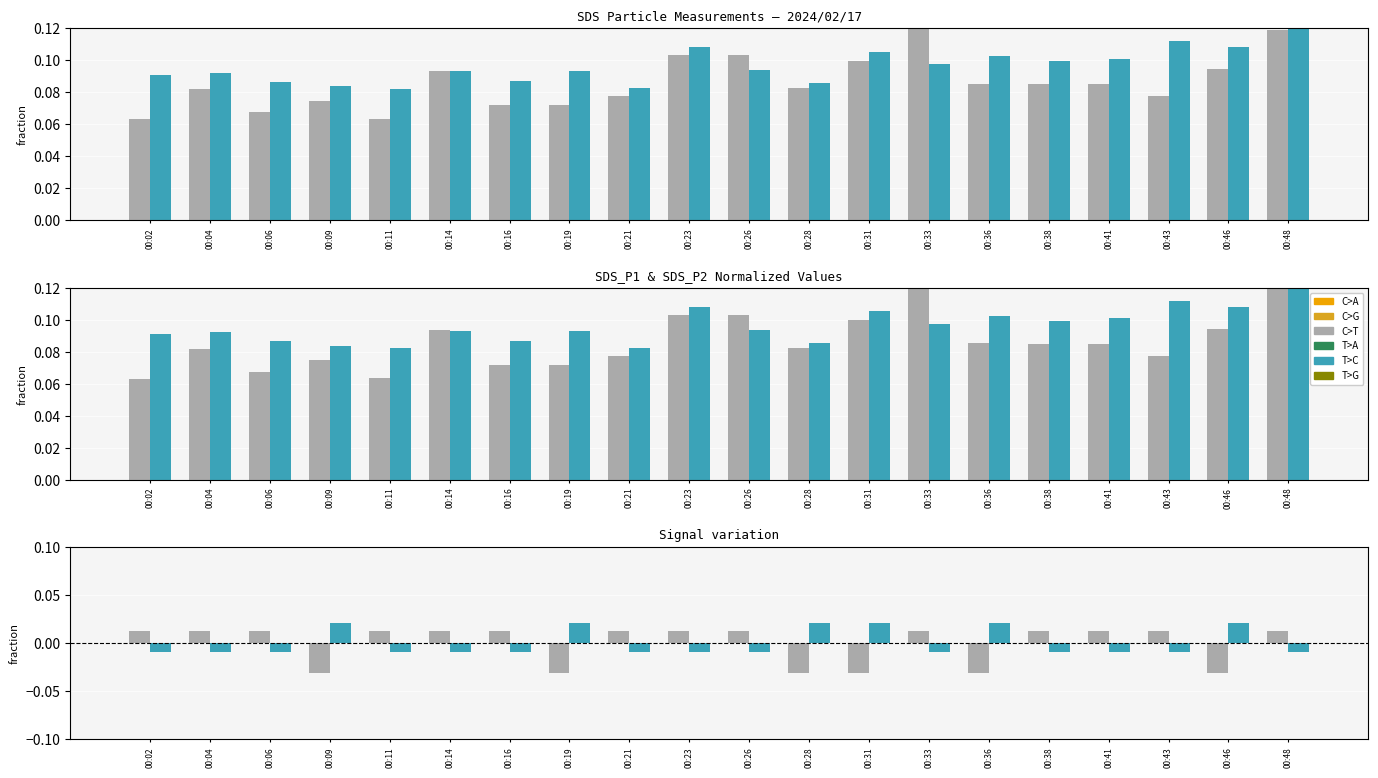

List the labels in order of SDS_P1 diff value, smallest first.

00:09, 00:19, 00:28, 00:31, 00:36, 00:46, 00:02, 00:04, 00:06, 00:11, 00:14, 00:16, 00:21, 00:23, 00:26, 00:33, 00:38, 00:41, 00:43, 00:48